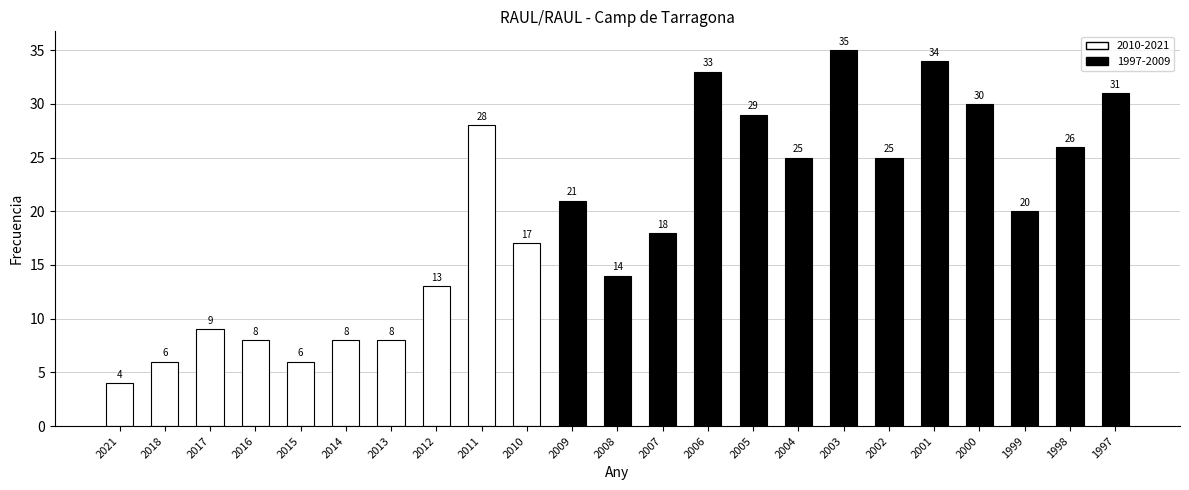

Where is the data nearest to the value 19?

2007